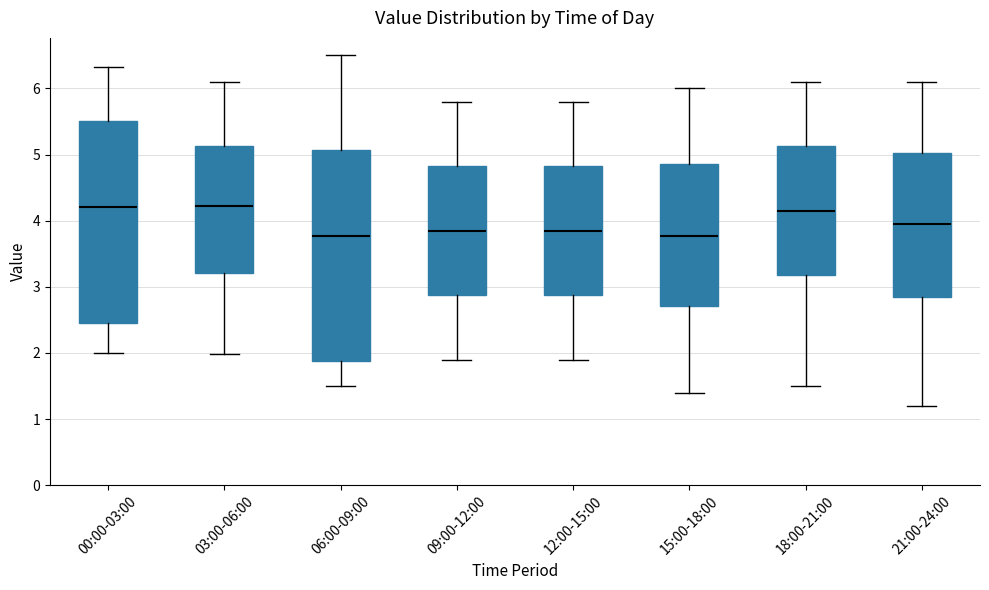

Which box is the tallest, from its lower edge to its upper edge?

06:00-09:00